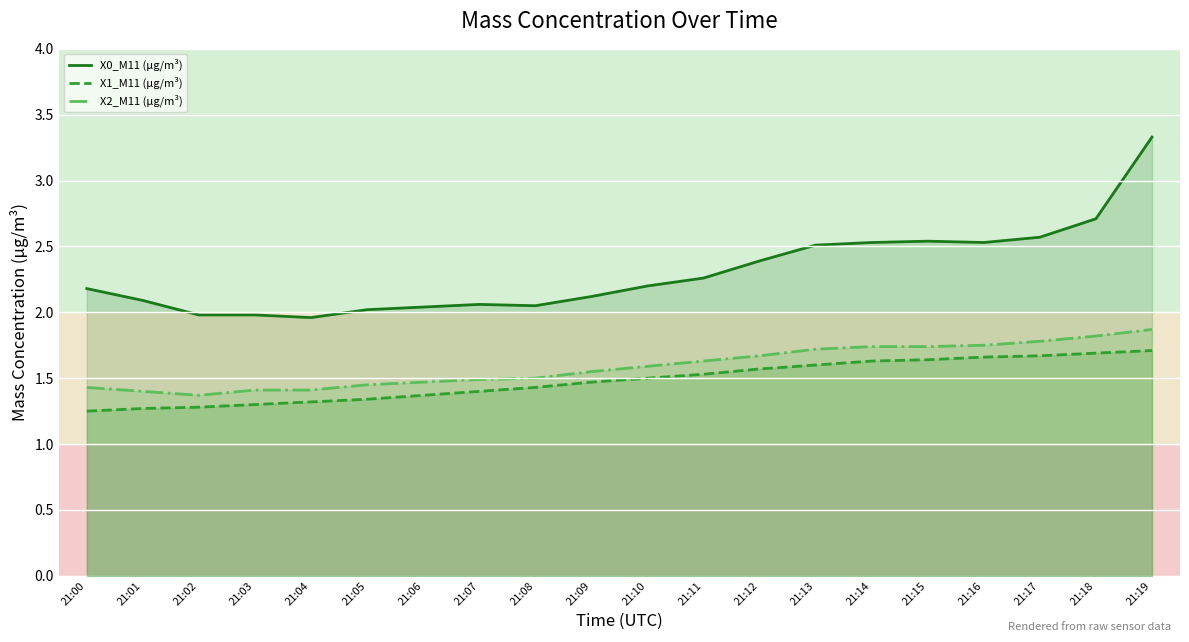

Count the X1_M11 (μg/m³) values in the range 1 to 2.

20